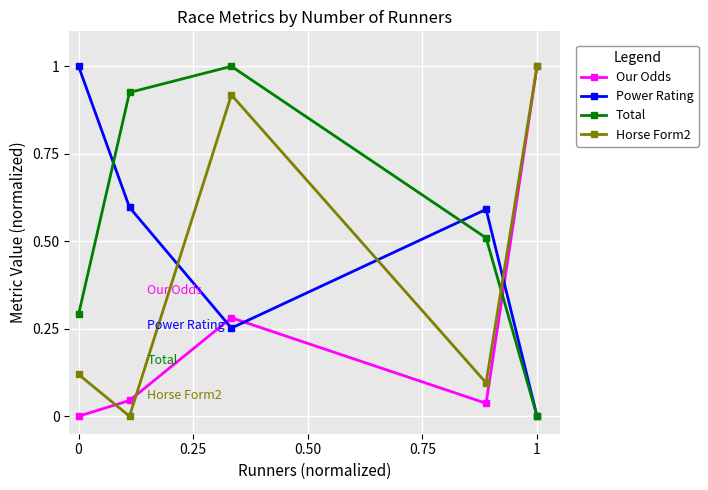

How many times do Our Odds and Power Rating cross each other?

3